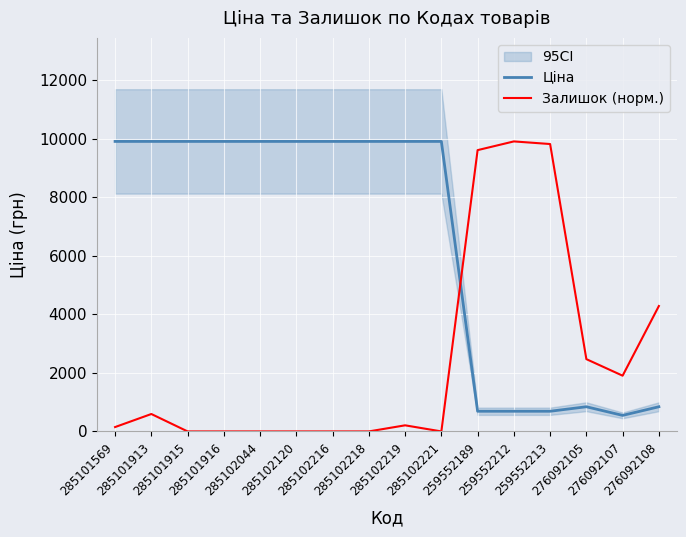

Where is the first local maximum for Залишок (норм.)?

285101913